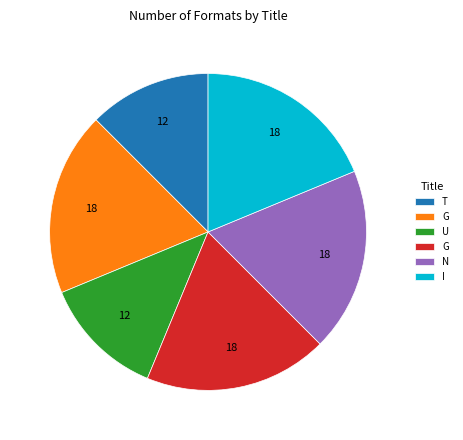

Is there a majority slice in this chart?

No